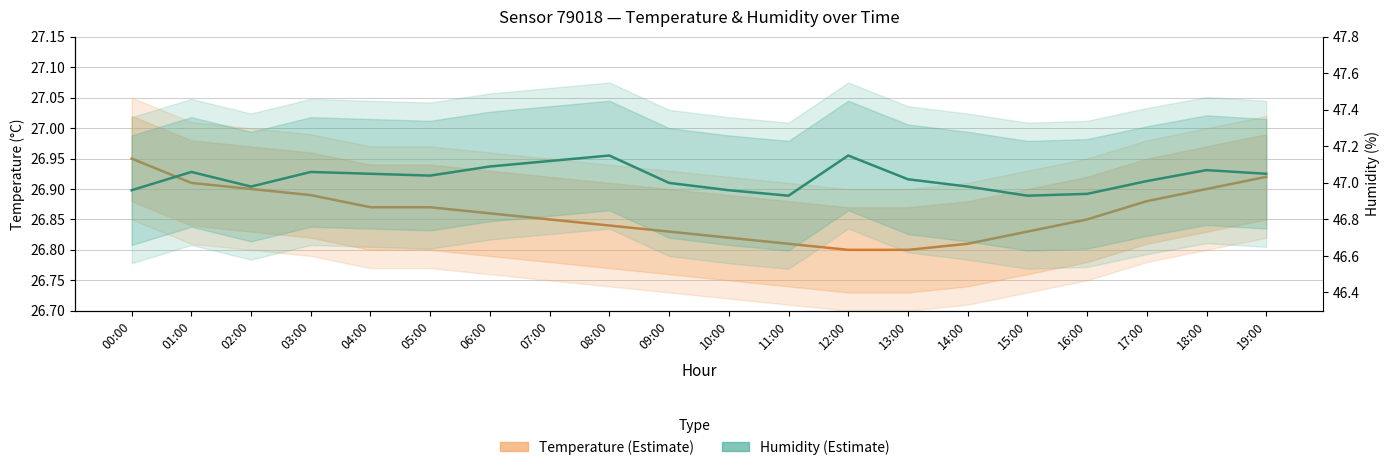

Is this an area chart (filled region under the line)?

No